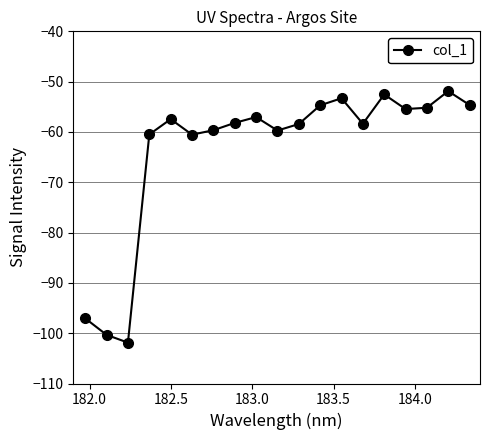

What is the value of the 15th point from the left?

-52.5